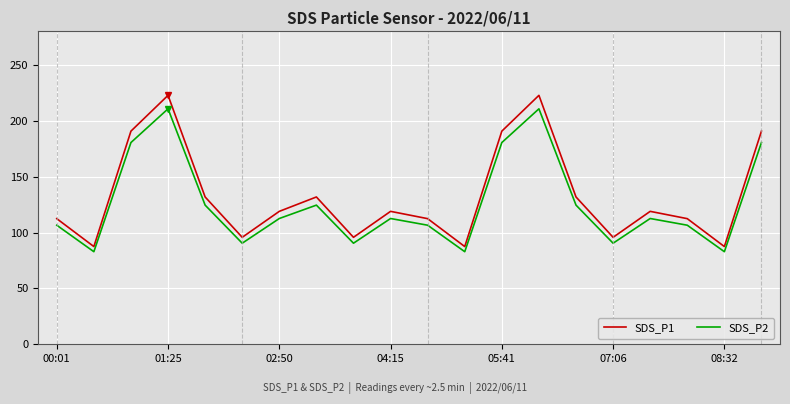

What is the sum of all SDS_P2 values?

2513.3